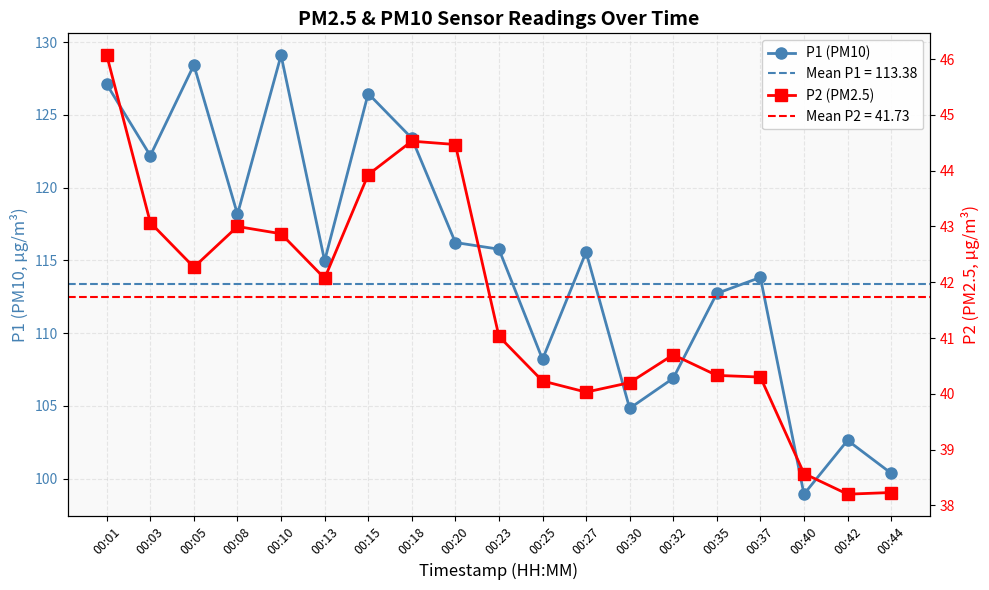

Which category has the lowest value across all series?

00:42